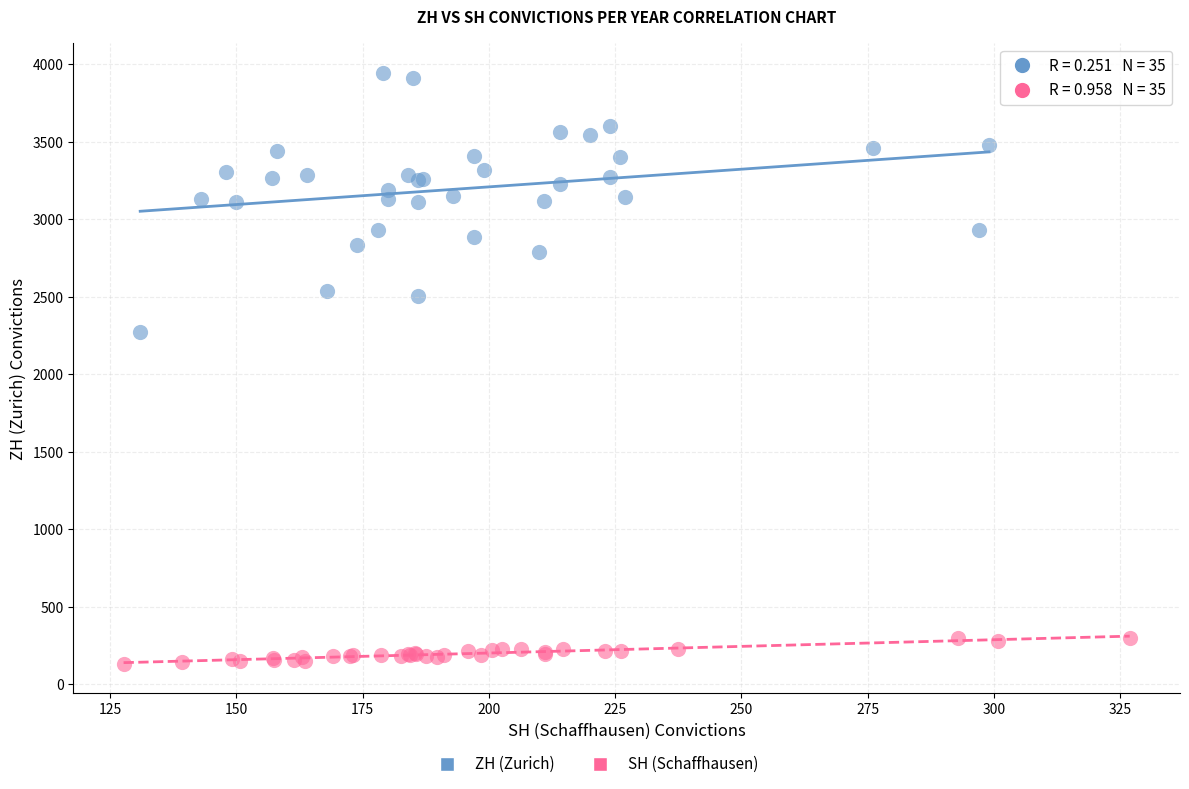

Which series has the widest spread of Y values?

ZH (Zurich)